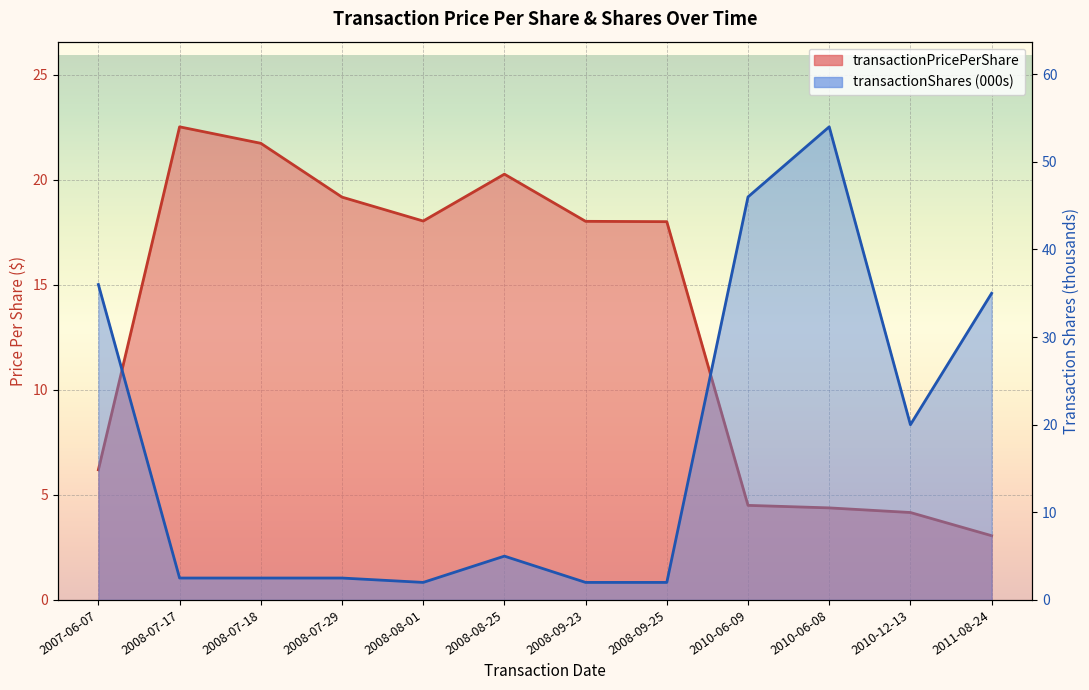

How many interior local valleys does the transactionPricePerShare series have?

1